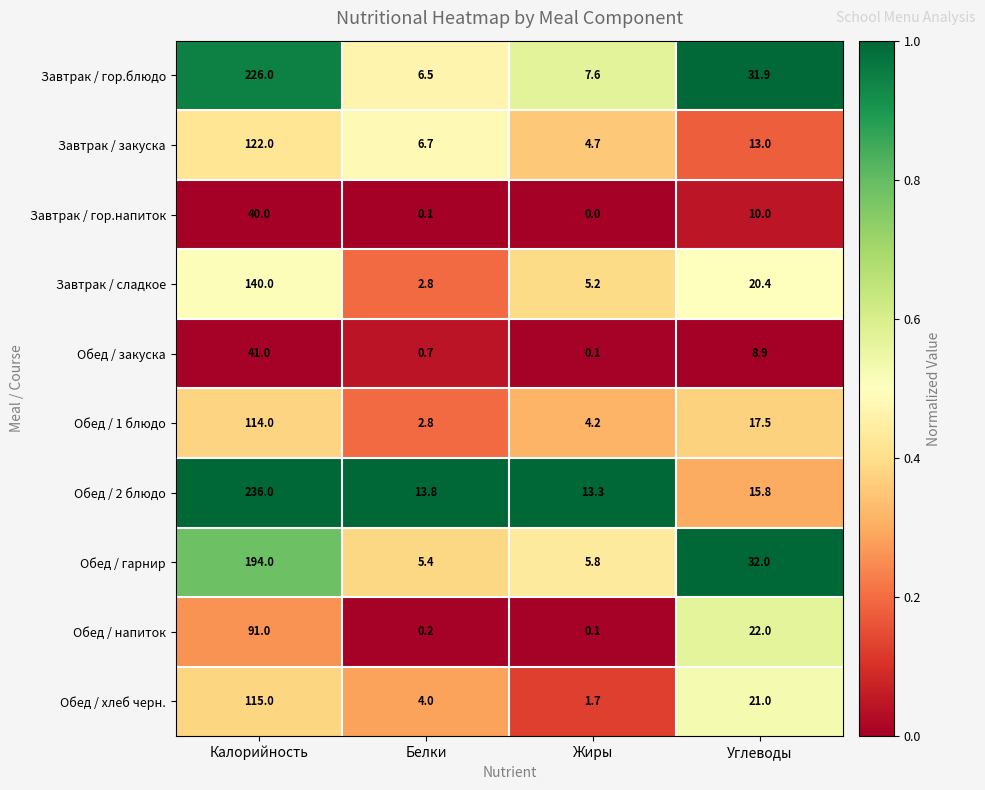

Read the Обед / хлеб черн. value at Жиры.

1.7